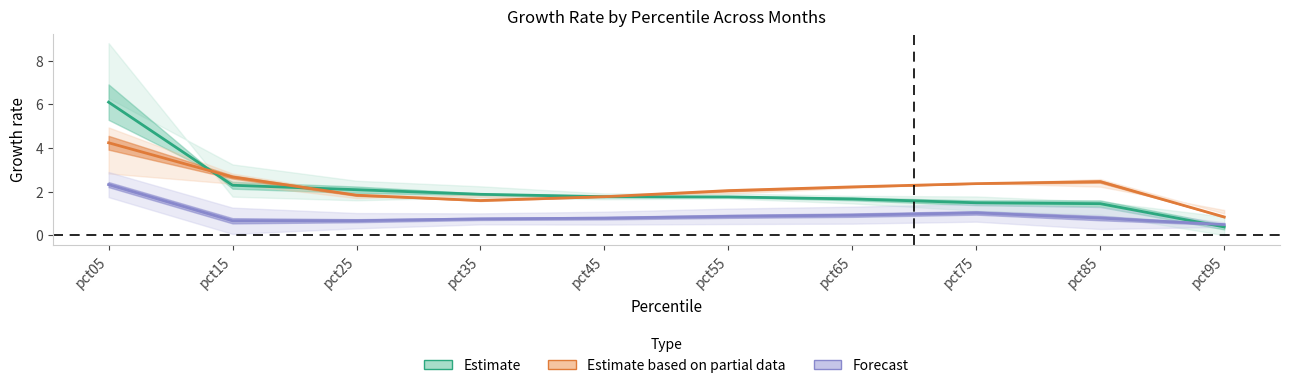

What is the difference between the second highest and minimum values in the Estimate based on partial data series?

1.8